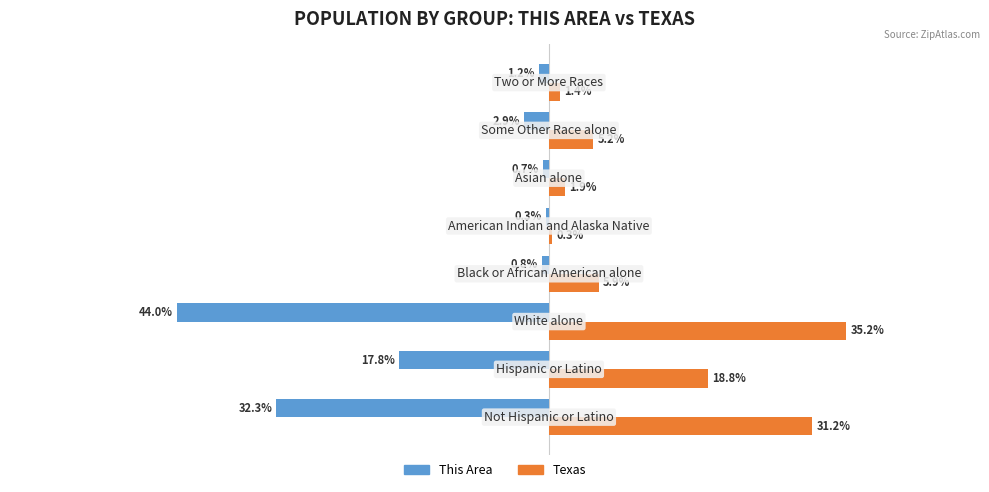

Which series has the widest spread of values?

This Area